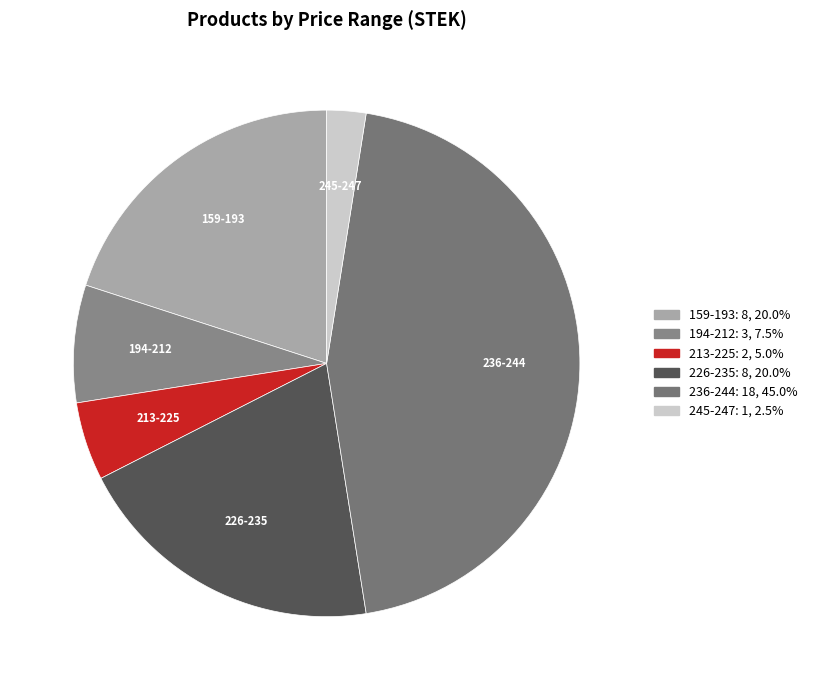

Which slice is the largest?

236-244